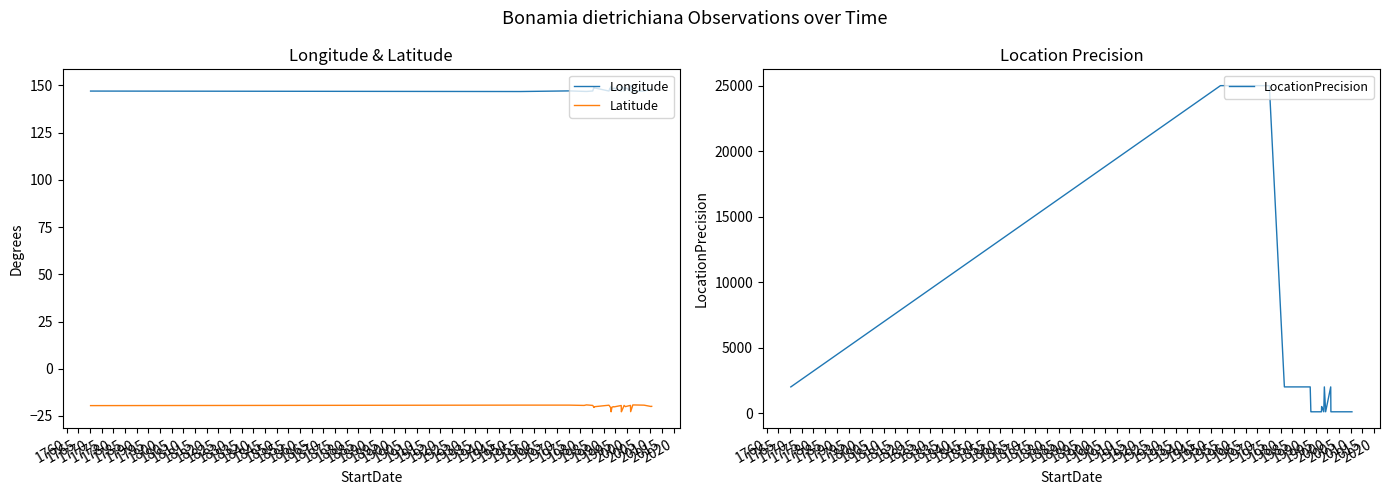

True or false: Longitude and Latitude cross at least once.

False